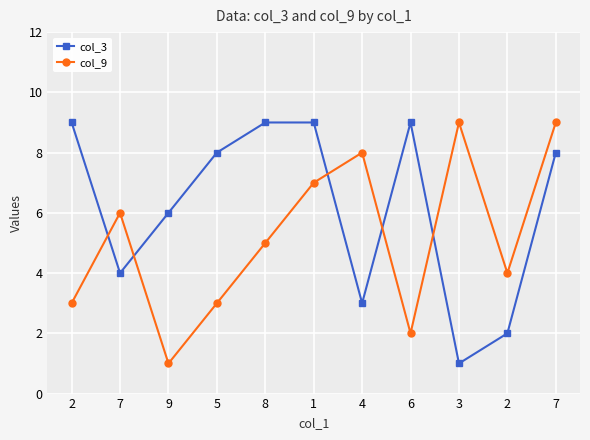

What is the difference between the col_9 values at 3 and 6?

7